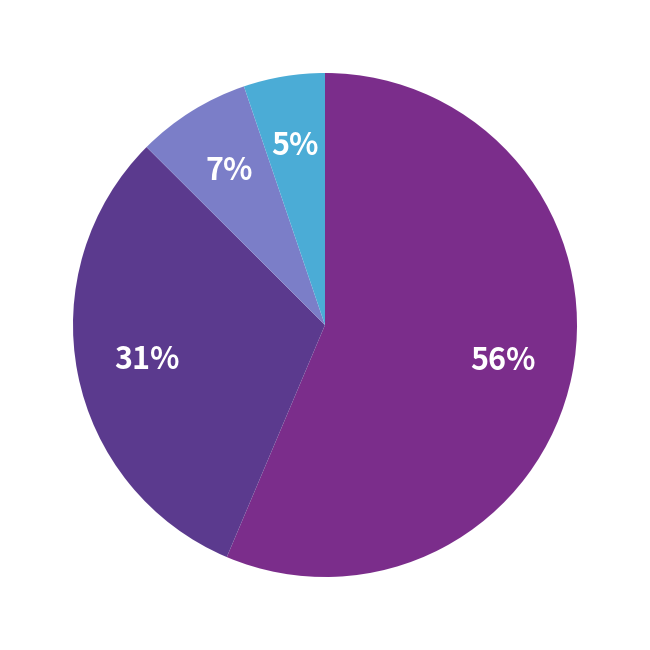

How many segments does this pie chart have?

4